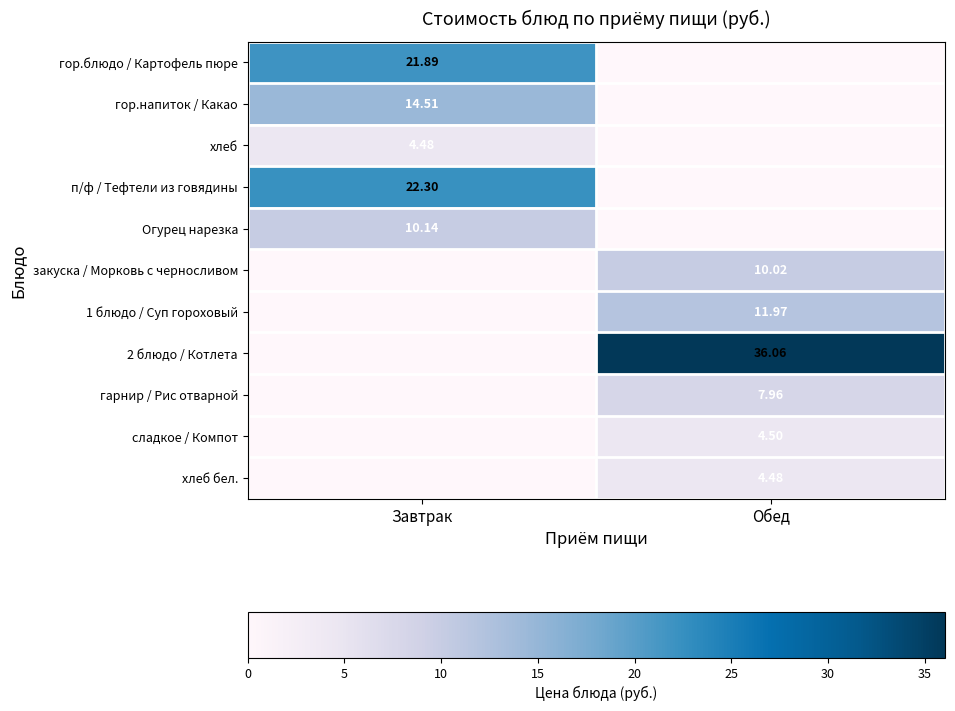

Which label corresponds to the smallest value in the chart?

Обед